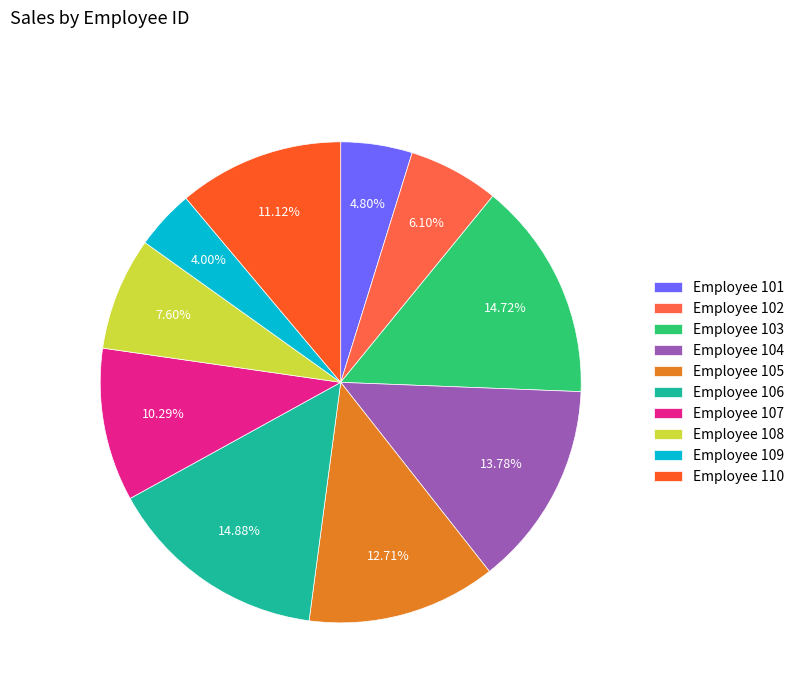

How many slices are in this pie chart?

10